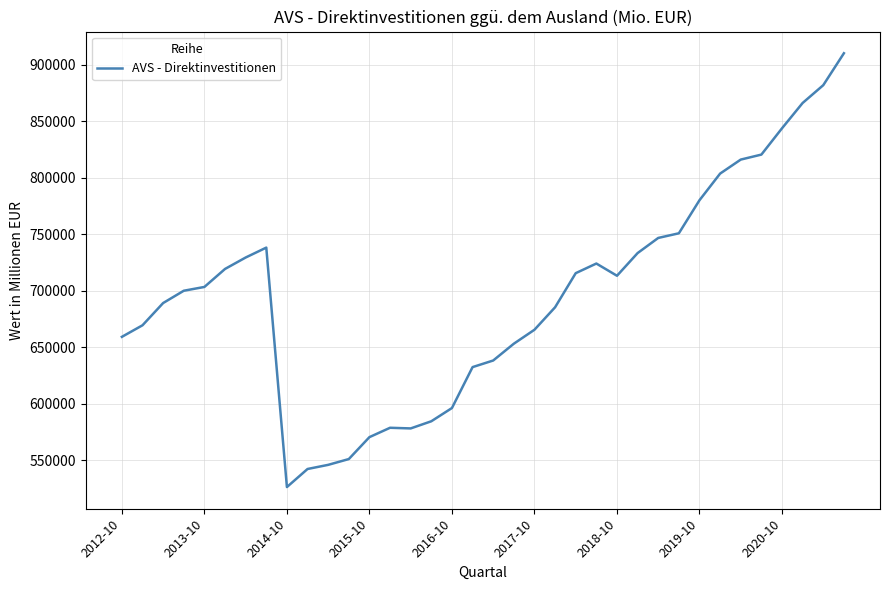

What is the greatest value displayed?

909988